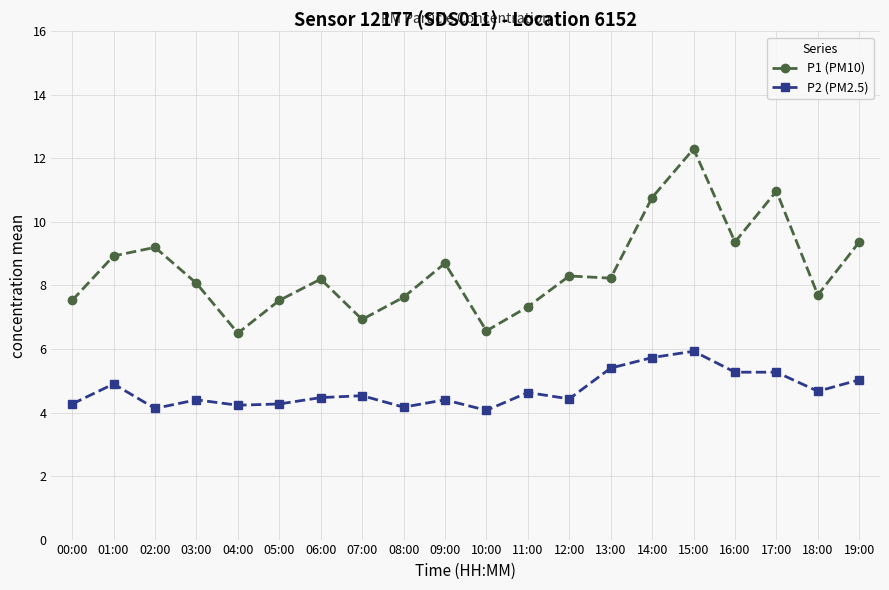

What is the difference between the P1 (PM10) values at 12:00 and 11:00?

1.0